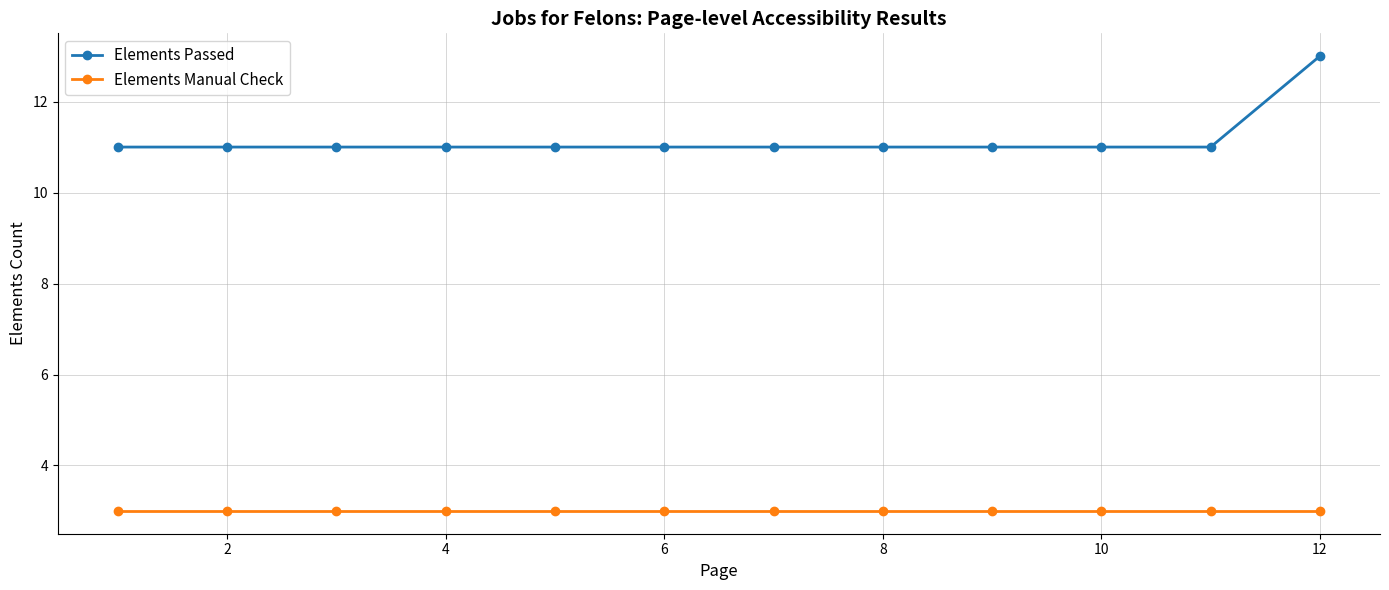

List the series in order of their overall mean, lowest first.

Elements Manual Check, Elements Passed